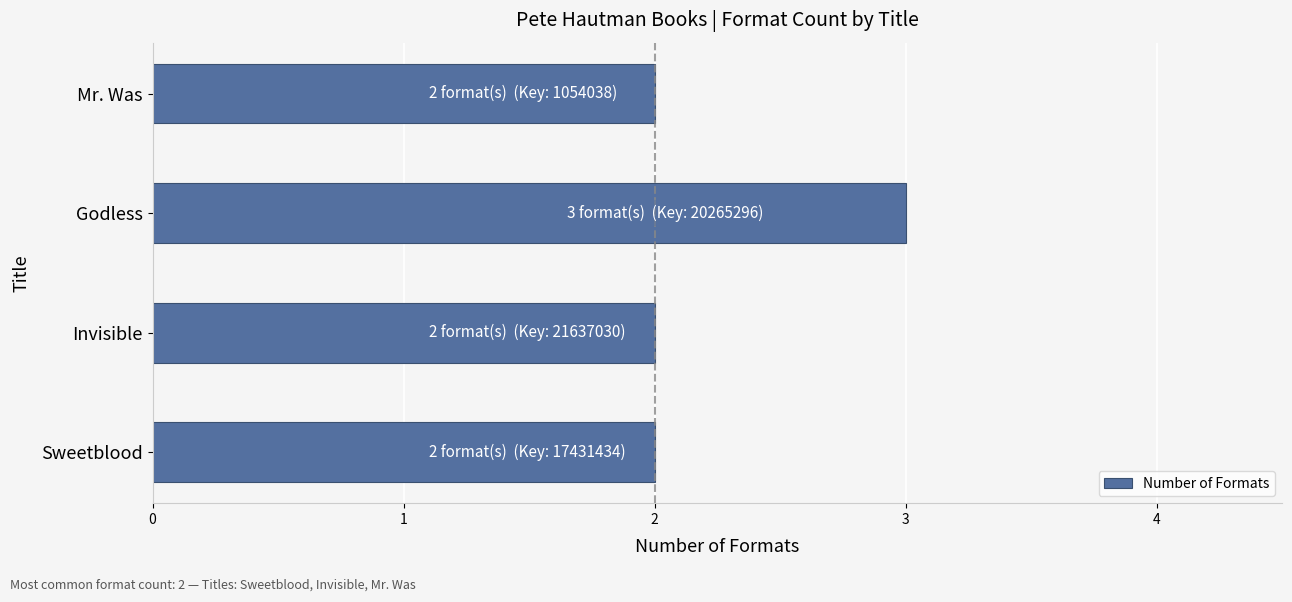

Reading top to bottom, list all the values displayed in this chart.

Mr. Was=2	Godless=3	Invisible=2	Sweetblood=2